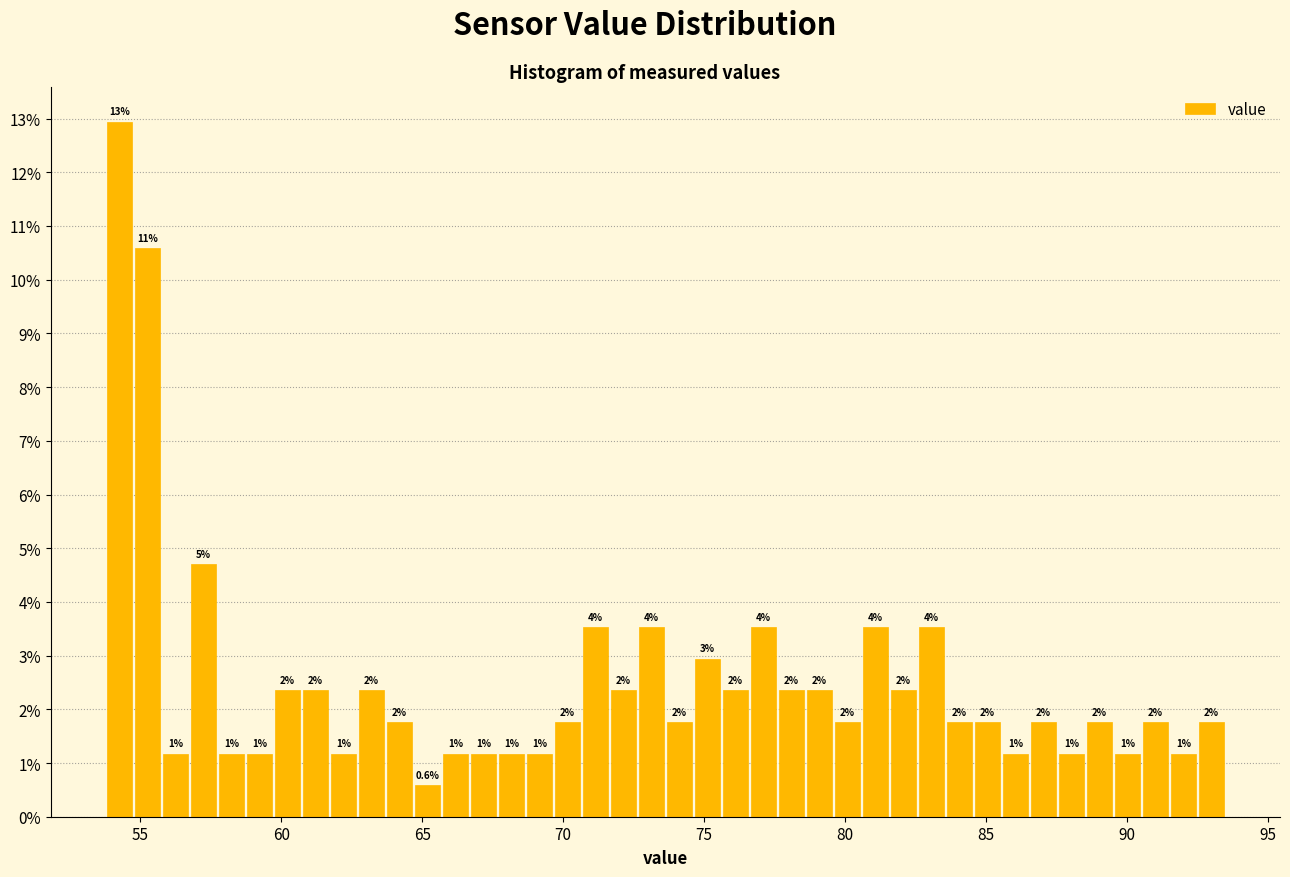

Around what value on the x-axis is the tallest bar? Give the approximate position of its centre, as read against the axis.

54.5